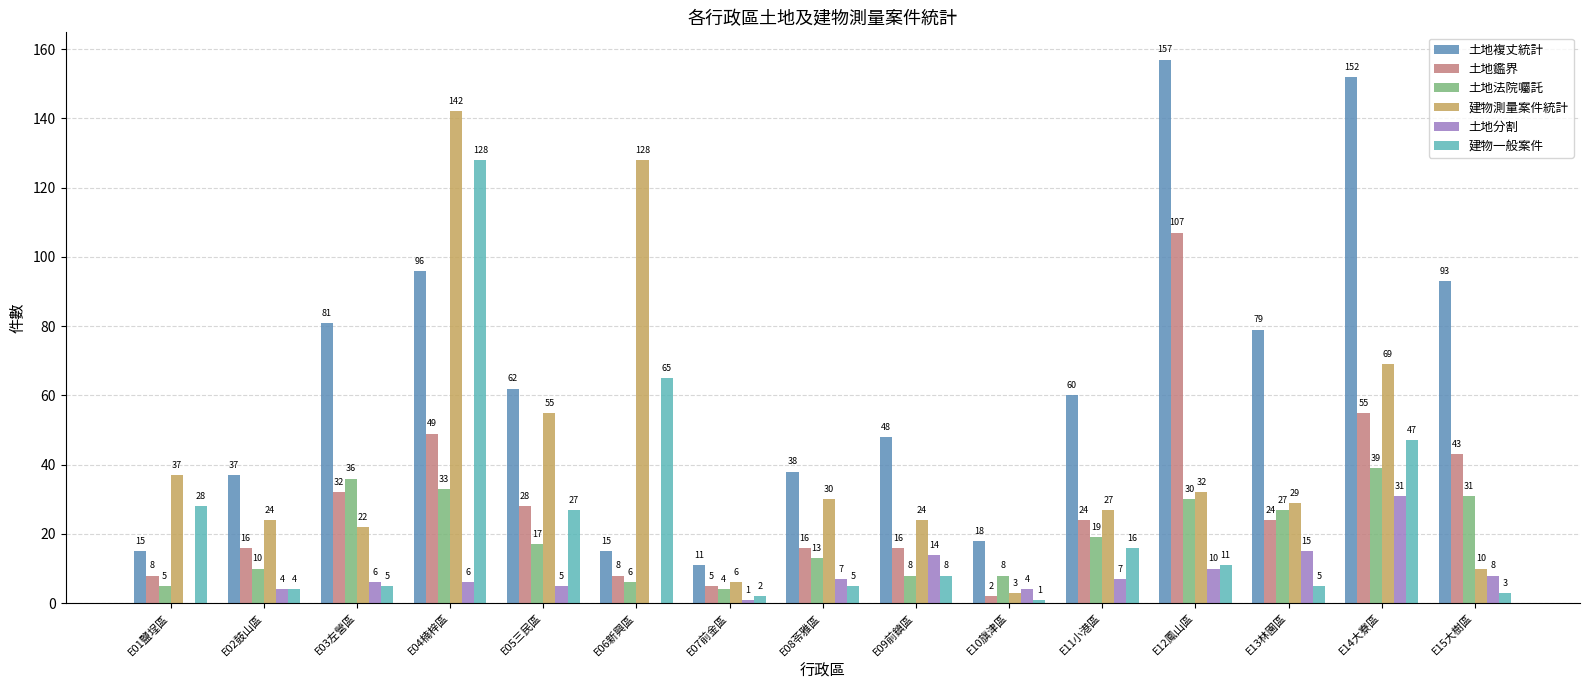

What is the sum of all 建物一般案件 values?

355